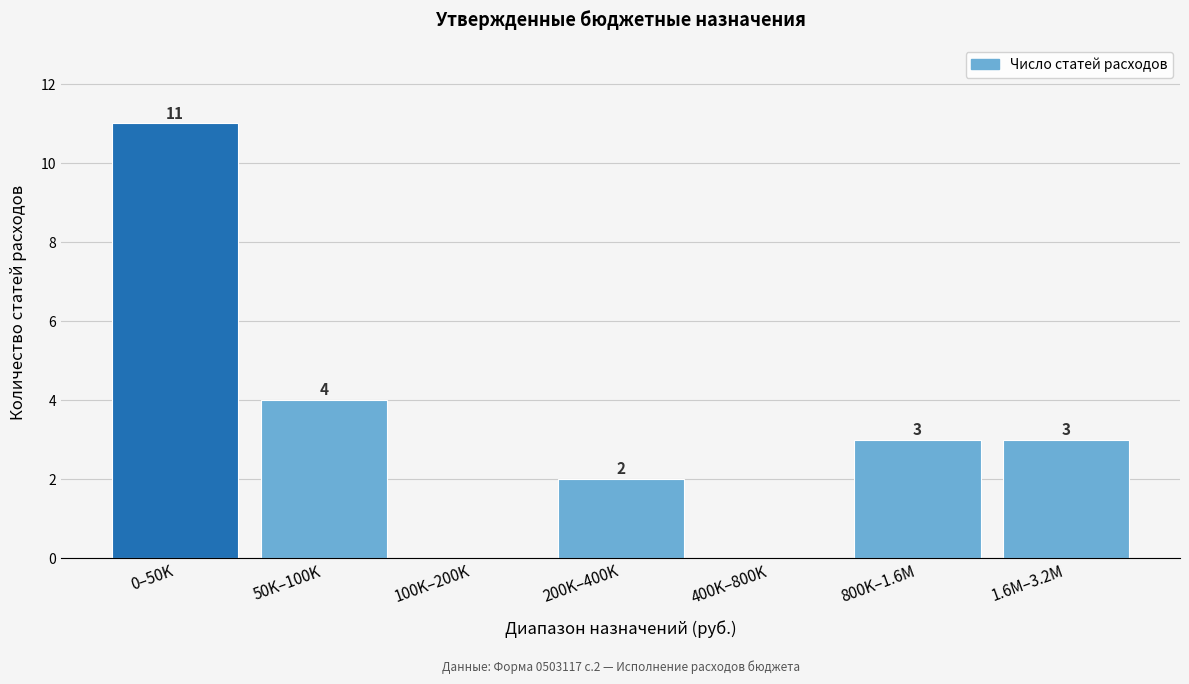

Reading left to right, list all the values displayed in this chart.

0–50K=11	50K–100K=4	100K–200K=0	200K–400K=2	400K–800K=0	800K–1.6M=3	1.6M–3.2M=3